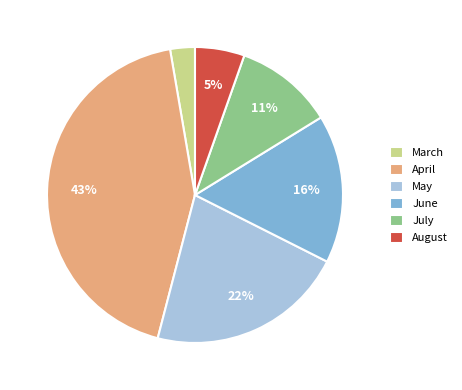

What is the smallest slice in the pie chart?

March